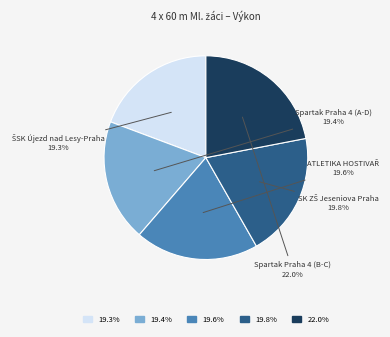

Does any single category account for the majority?

No